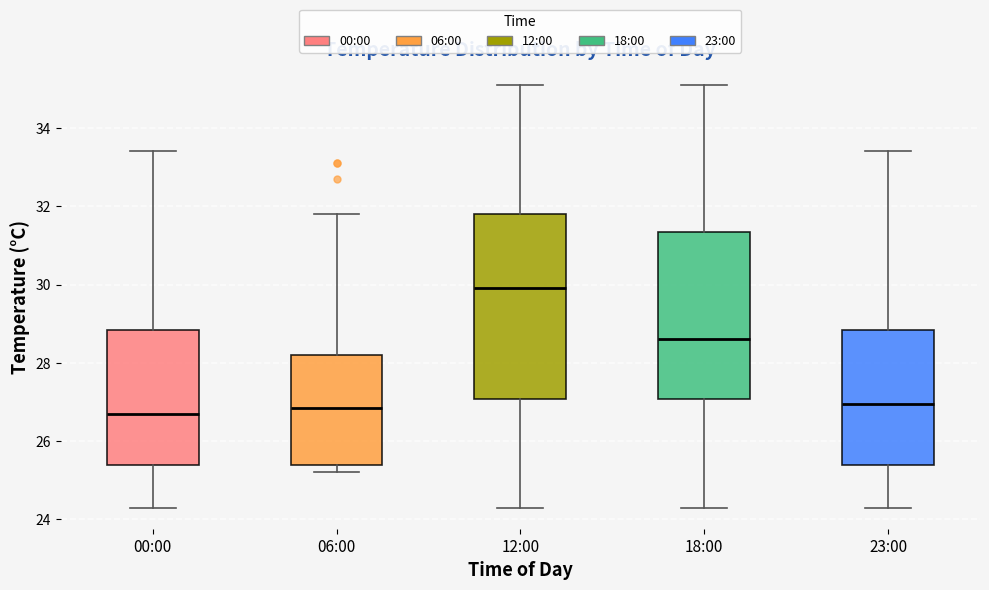

Reading left to right, transcribe this box plot: for each box, give where its median line is, the range the box spans, and where its two whiskers end, as read against the y-axis. The values are not printed on the chart, so give them approximately, as read against the axis.

00:00: median 26.8, box 25.4 to 28.8, whiskers 24.4 to 33.4
06:00: median 26.8, box 25.4 to 28.2, whiskers 25.2 to 31.8
12:00: median 30.0, box 27.0 to 31.8, whiskers 24.4 to 35.2
18:00: median 28.6, box 27.0 to 31.4, whiskers 24.4 to 35.2
23:00: median 27.0, box 25.4 to 28.8, whiskers 24.4 to 33.4